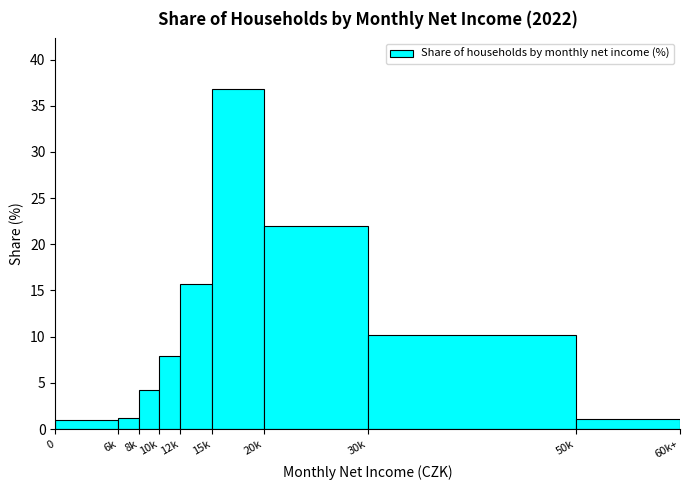

What is the change in value from 8k to 30k?

+5.9